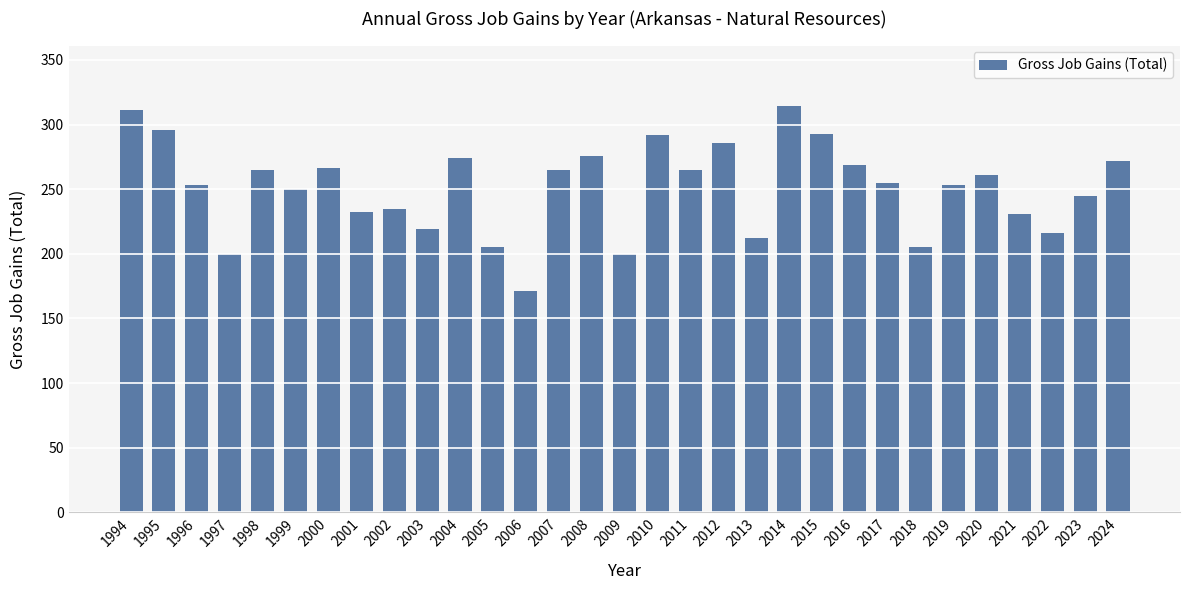

The value at 2023 is 381. True or false?

False